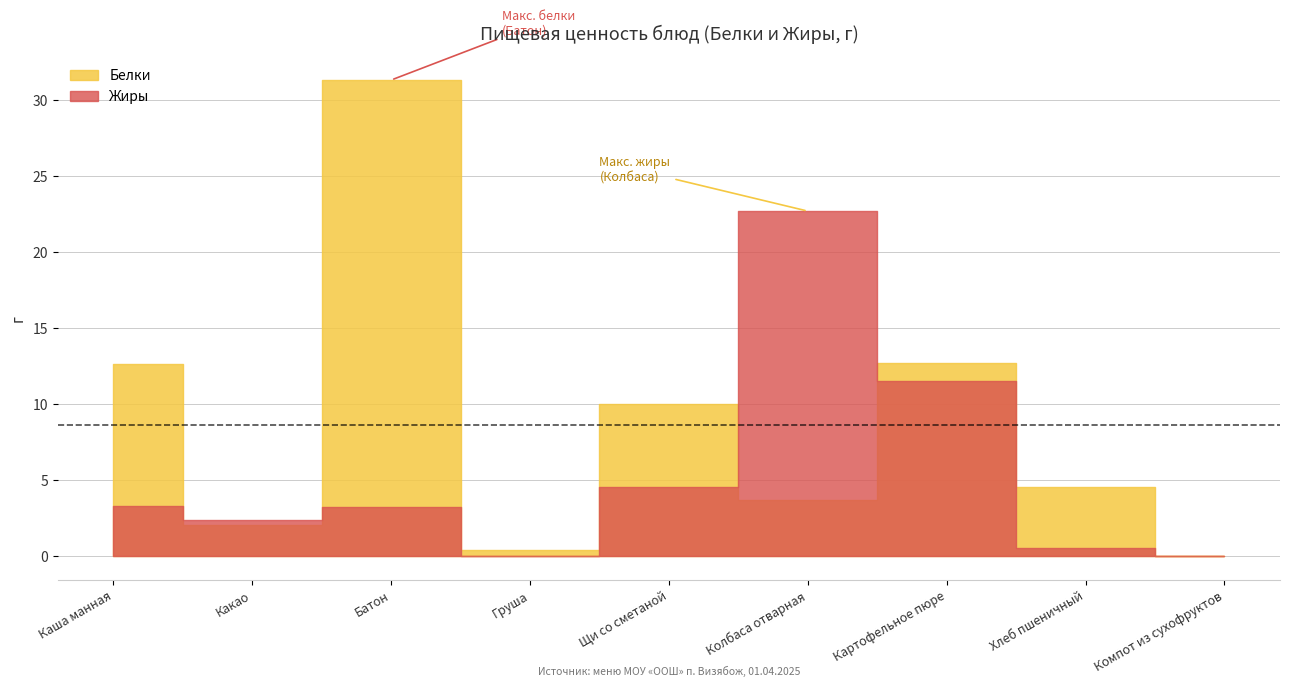

True or false: Белки and Жиры intersect in this chart.

True